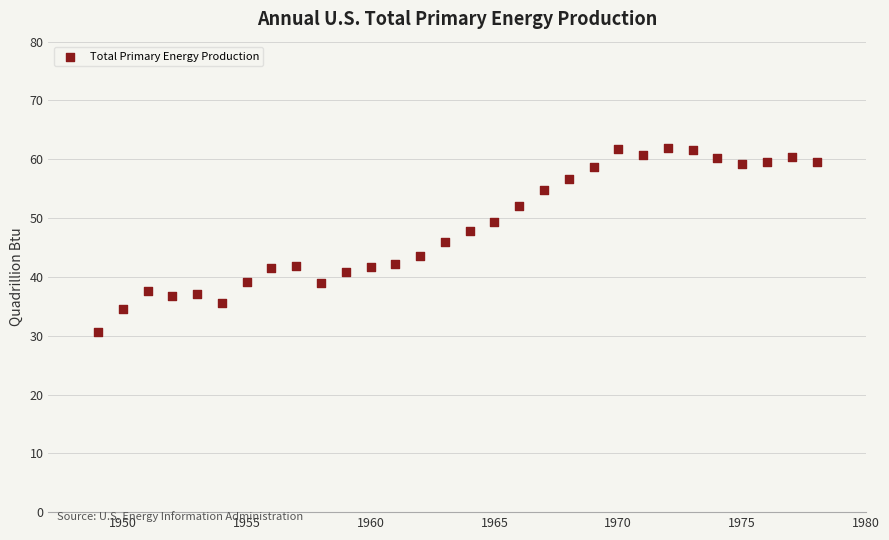

What is the range of Y values (max minus min)?

31.3